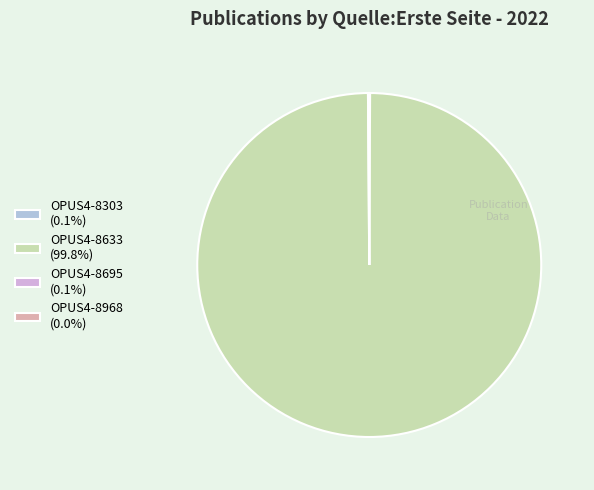

Does any single category account for the majority?

Yes